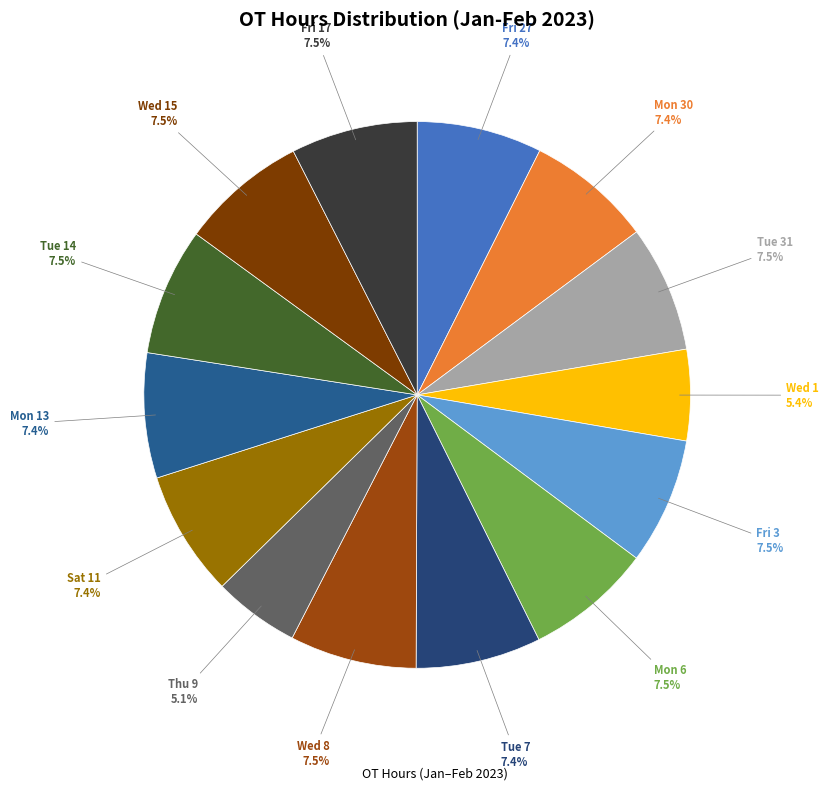

Which slice is the smallest?

Thu 9